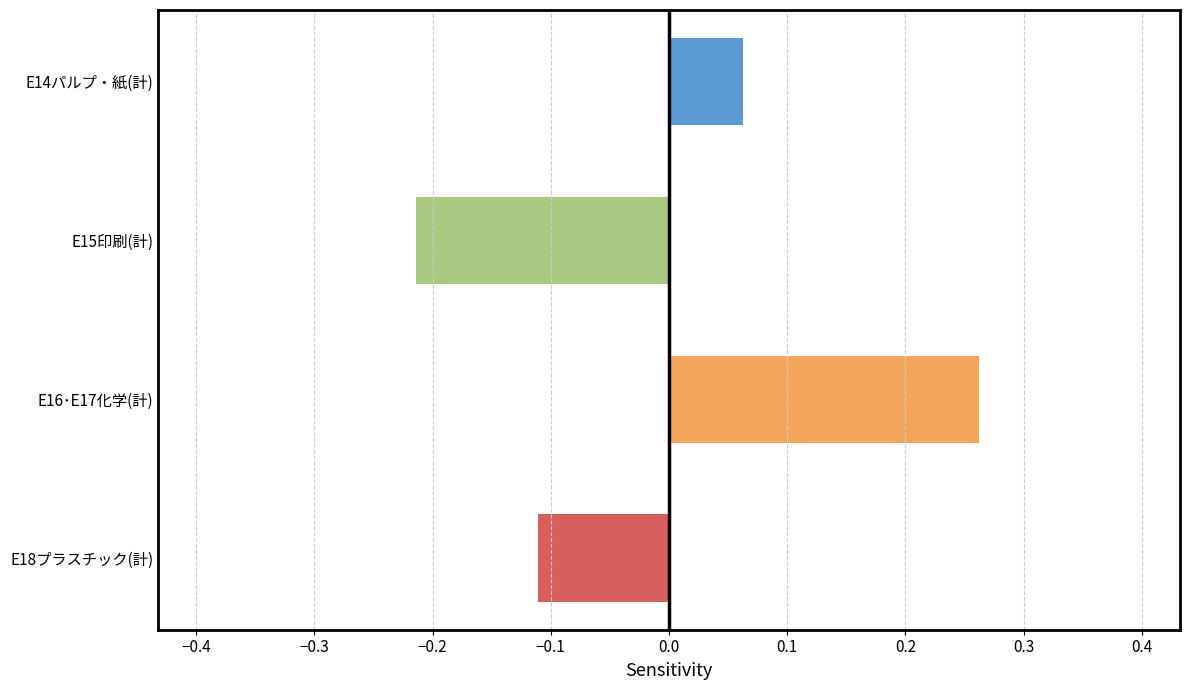

Which category has the highest value across all series?

E16･E17化学(計)